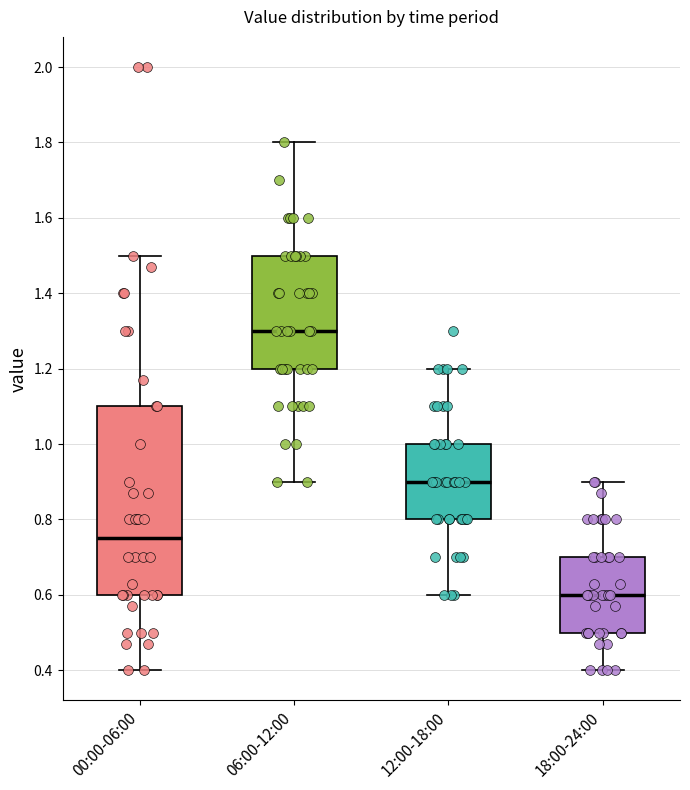

Reading left to right, read every box against the y-axis: the position of its median line, the range the box covers, and the ends of its whiskers. The values are not printed on the chart, so give them approximately, as read against the axis.

00:00-06:00: median 0.76, box 0.60 to 1.10, whiskers 0.40 to 1.50
06:00-12:00: median 1.30, box 1.20 to 1.50, whiskers 0.90 to 1.80
12:00-18:00: median 0.90, box 0.80 to 1.00, whiskers 0.60 to 1.20
18:00-24:00: median 0.60, box 0.50 to 0.70, whiskers 0.40 to 0.90